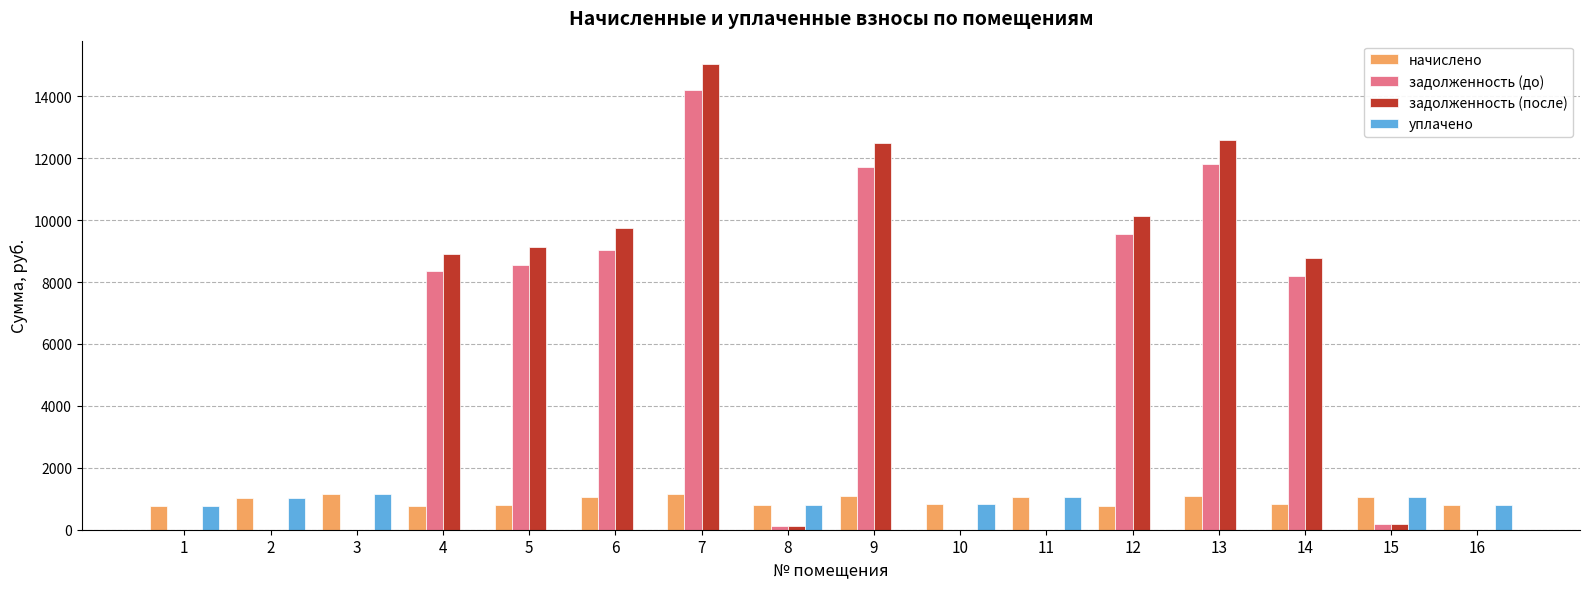

What is the sum of all уплачено values?

7505.2